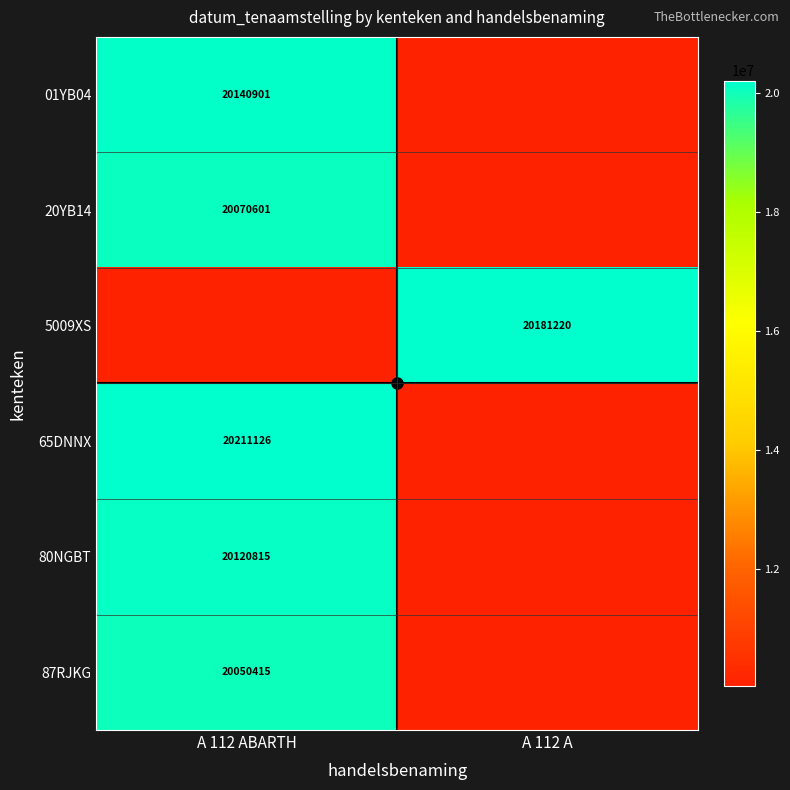

What is the difference between the highest and lowest values at A 112 ABARTH?

10185918.5